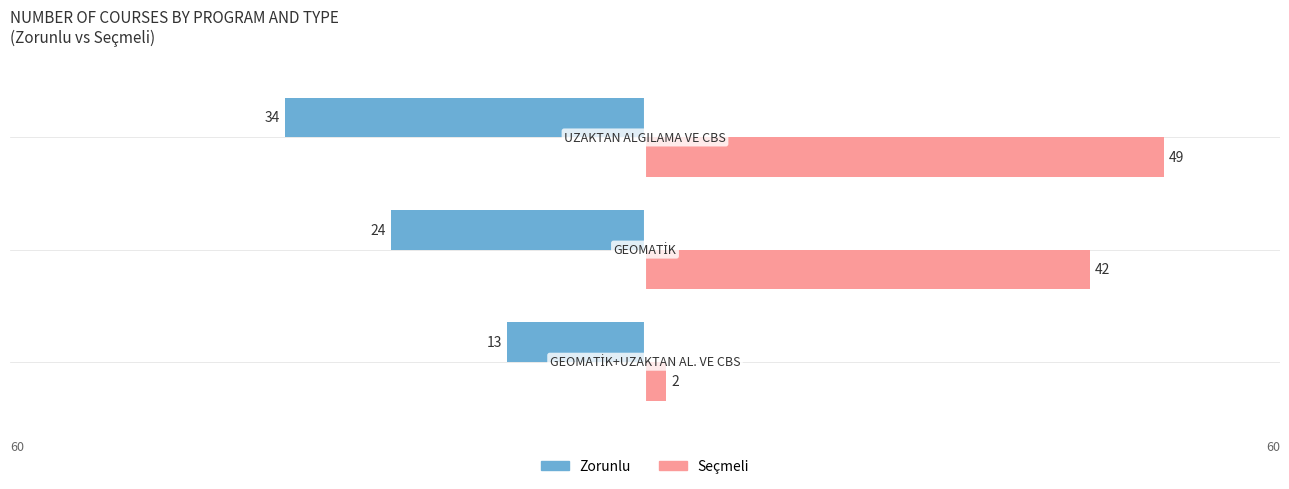

What is the sum of all Zorunlu values?

-71